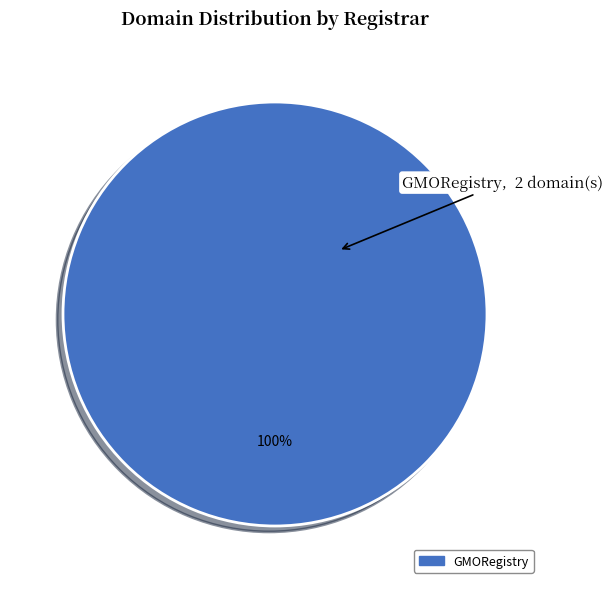

Rank the categories by value from highest to lowest.

GMORegistry